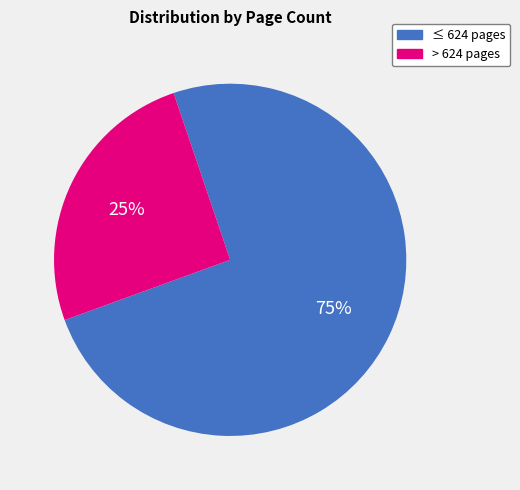

To the nearest percent, what is the average slice percentage?

50%